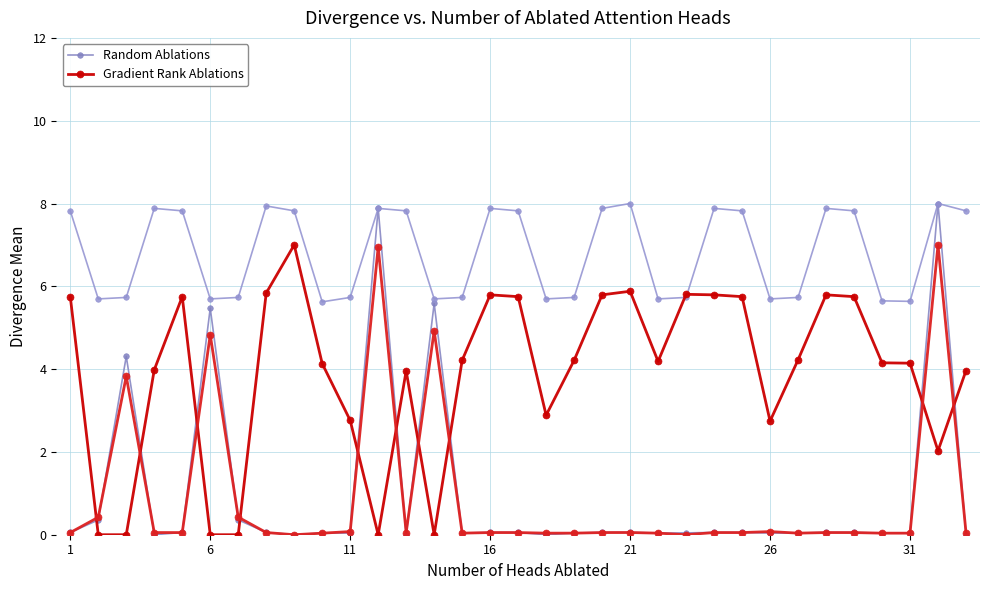

True or false: Gradient Rank Ablations and Random Ablations cross at least once.

True